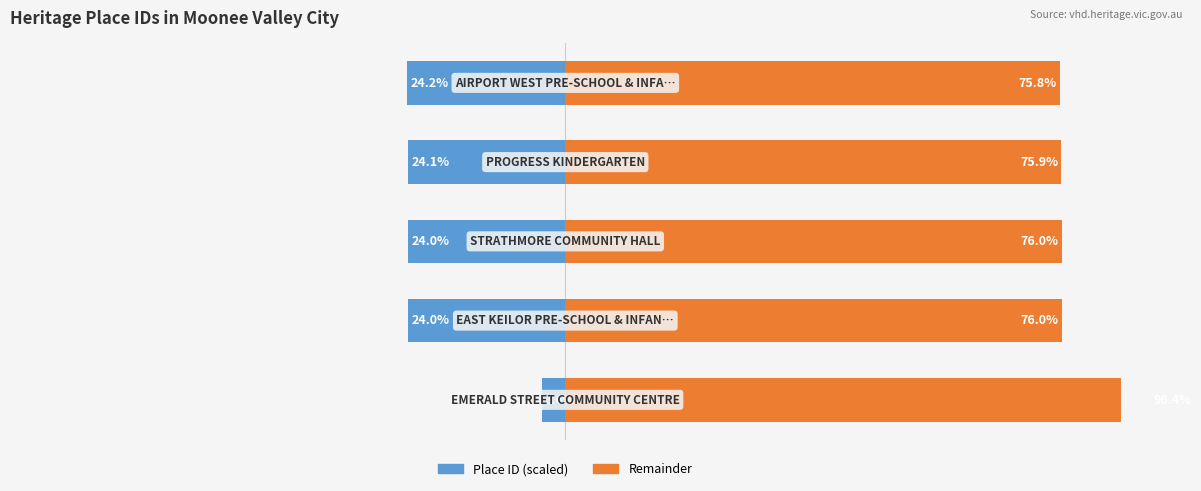

What is the sum of the Remainder values at 0 and 4?

172.1